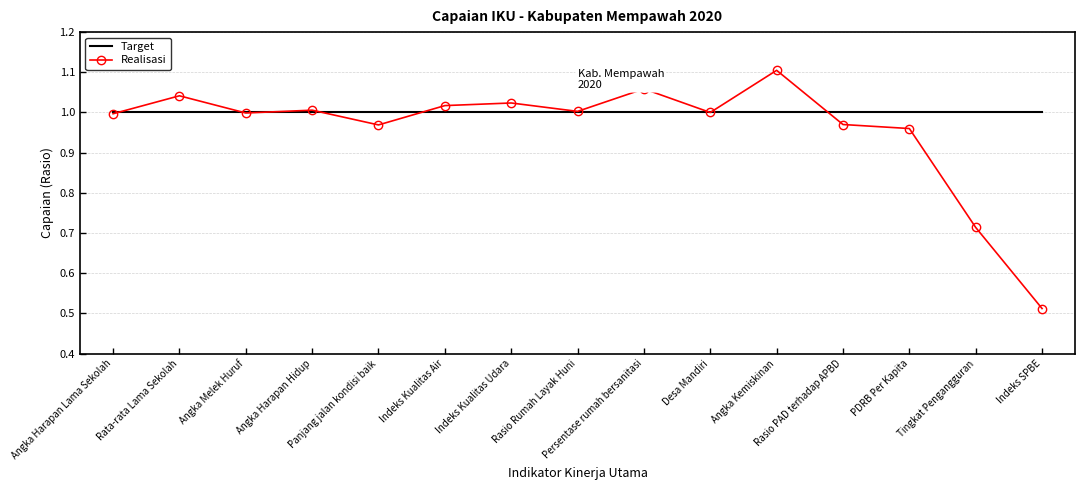

Rank the series by their average value, from highest to lowest.

Target, Realisasi